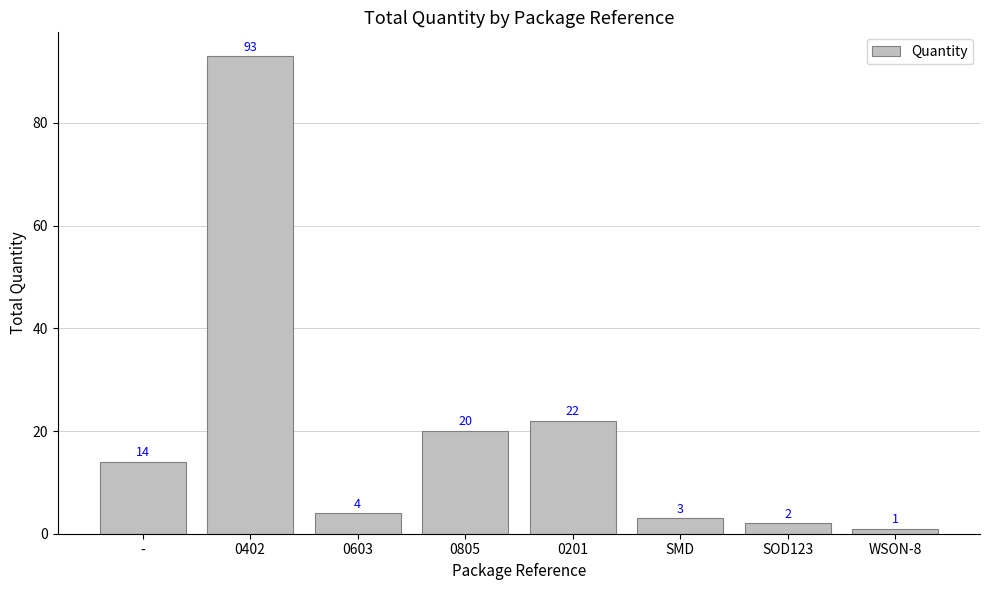

The chart shows a value of 22 at 0201. True or false?

True